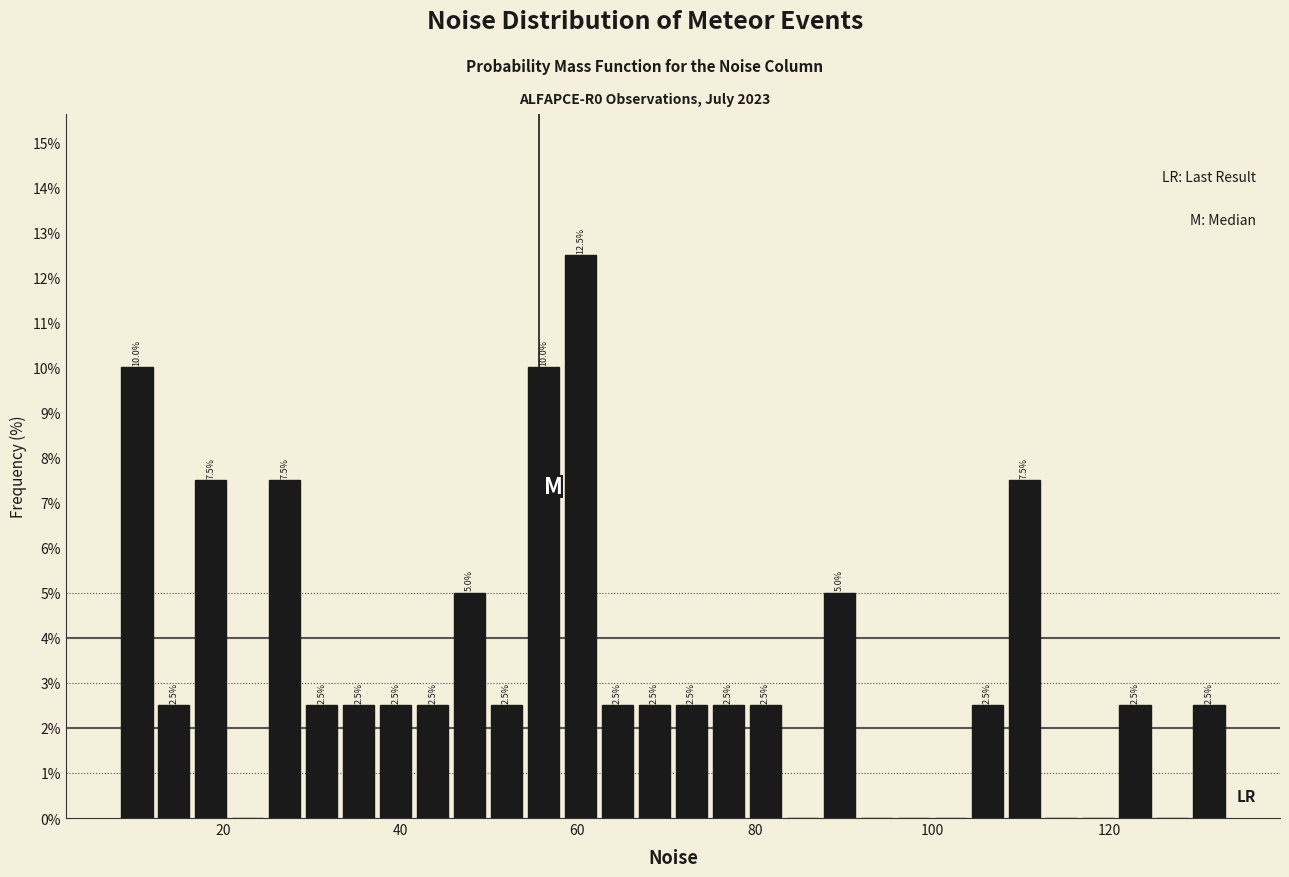

Around what value on the x-axis is the tallest bar? Give the approximate position of its centre, as read against the axis.

60